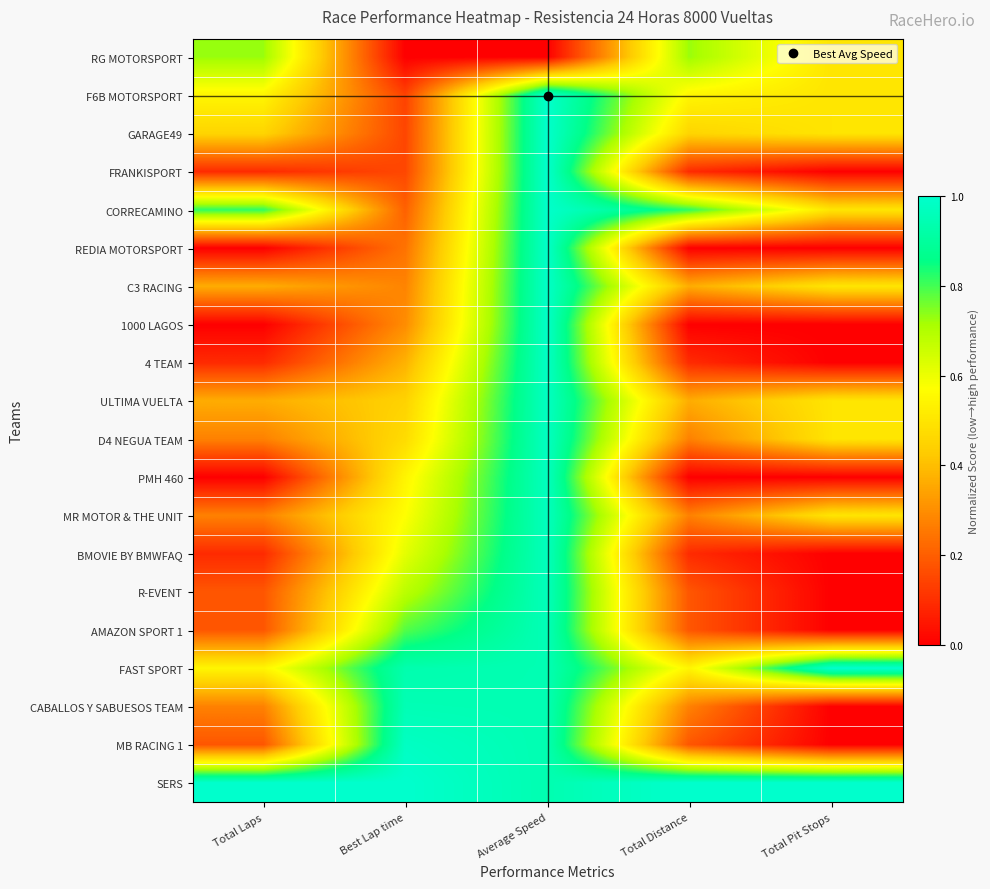

Reading left to right, list all the values displayed in this chart.

RG MOTORSPORT: Total Laps=0.7	Best Lap time=0.0	Average Speed=0.0	Total Distance=0.7	Total Pit Stops=0.5
F6B MOTORSPORT: Total Laps=0.5	Best Lap time=0.1	Average Speed=1.0	Total Distance=0.5	Total Pit Stops=0.5
GARAGE49: Total Laps=0.5	Best Lap time=0.1	Average Speed=1.0	Total Distance=0.5	Total Pit Stops=0.5
FRANKISPORT: Total Laps=0.1	Best Lap time=0.2	Average Speed=1.0	Total Distance=0.1	Total Pit Stops=0.0
CORRECAMINO: Total Laps=0.8	Best Lap time=0.2	Average Speed=1.0	Total Distance=0.8	Total Pit Stops=0.5
REDIA MOTORSPORT: Total Laps=0.0	Best Lap time=0.2	Average Speed=1.0	Total Distance=0.0	Total Pit Stops=0.0
C3 RACING: Total Laps=0.4	Best Lap time=0.3	Average Speed=1.0	Total Distance=0.4	Total Pit Stops=0.5
1000 LAGOS: Total Laps=0.0	Best Lap time=0.3	Average Speed=1.0	Total Distance=0.0	Total Pit Stops=0.0
4 TEAM: Total Laps=0.1	Best Lap time=0.4	Average Speed=1.0	Total Distance=0.1	Total Pit Stops=0.0
ULTIMA VUELTA: Total Laps=0.4	Best Lap time=0.4	Average Speed=1.0	Total Distance=0.4	Total Pit Stops=0.5
D4 NEGUA TEAM: Total Laps=0.3	Best Lap time=0.5	Average Speed=1.0	Total Distance=0.3	Total Pit Stops=0.5
PMH 460: Total Laps=0.0	Best Lap time=0.5	Average Speed=1.0	Total Distance=0.0	Total Pit Stops=0.0
MR MOTOR & THE UNIT: Total Laps=0.3	Best Lap time=0.6	Average Speed=1.0	Total Distance=0.3	Total Pit Stops=0.5
BMOVIE BY BMWFAQ: Total Laps=0.1	Best Lap time=0.6	Average Speed=1.0	Total Distance=0.1	Total Pit Stops=0.0
R-EVENT: Total Laps=0.2	Best Lap time=0.7	Average Speed=1.0	Total Distance=0.2	Total Pit Stops=0.0
AMAZON SPORT 1: Total Laps=0.2	Best Lap time=0.8	Average Speed=1.0	Total Distance=0.2	Total Pit Stops=0.0
FAST SPORT: Total Laps=0.5	Best Lap time=0.9	Average Speed=0.9	Total Distance=0.5	Total Pit Stops=1.0
CABALLOS Y SABUESOS TEAM: Total Laps=0.3	Best Lap time=1.0	Average Speed=0.9	Total Distance=0.3	Total Pit Stops=0.0
MB RACING 1: Total Laps=0.2	Best Lap time=1.0	Average Speed=0.9	Total Distance=0.2	Total Pit Stops=0.0
SERS: Total Laps=1.0	Best Lap time=1.0	Average Speed=0.9	Total Distance=1.0	Total Pit Stops=1.0